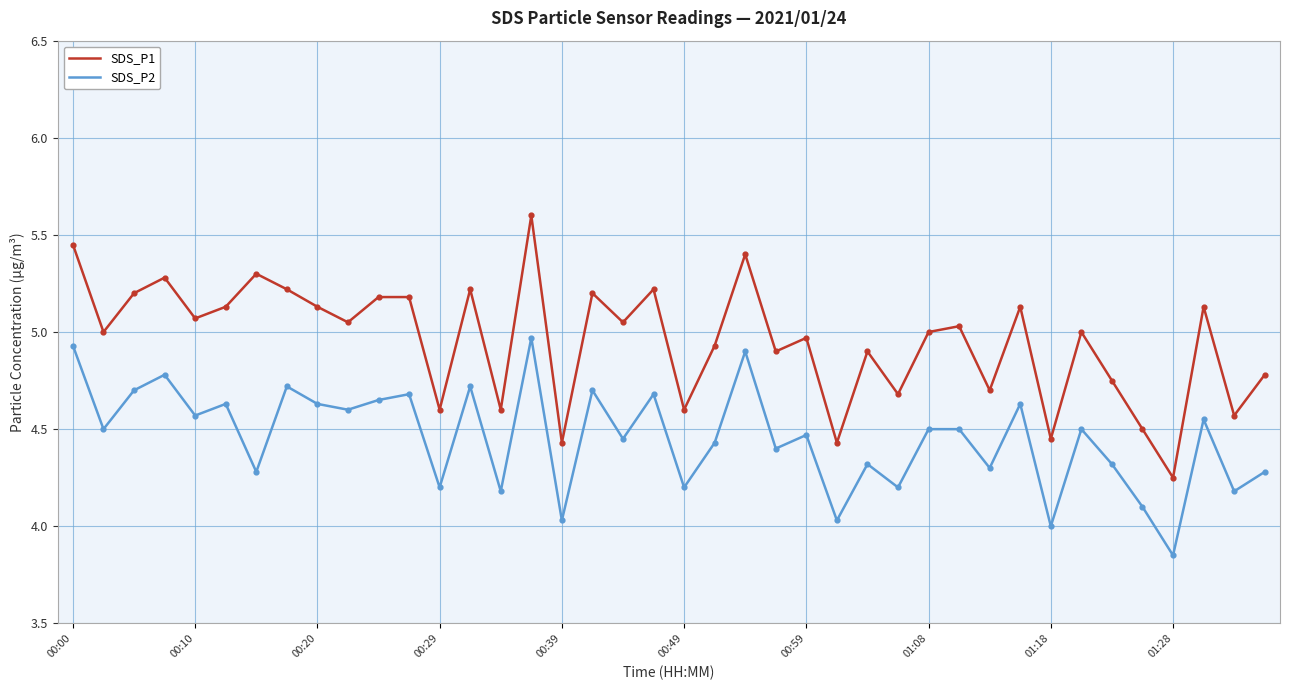

Which series has the widest spread of values?

SDS_P1